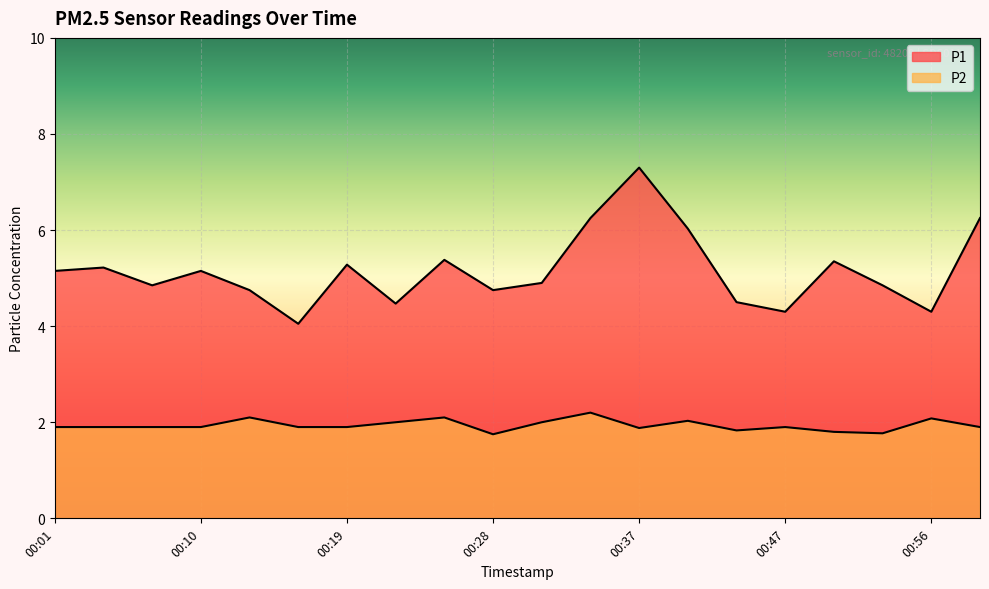

Which series has the widest spread of values?

P1